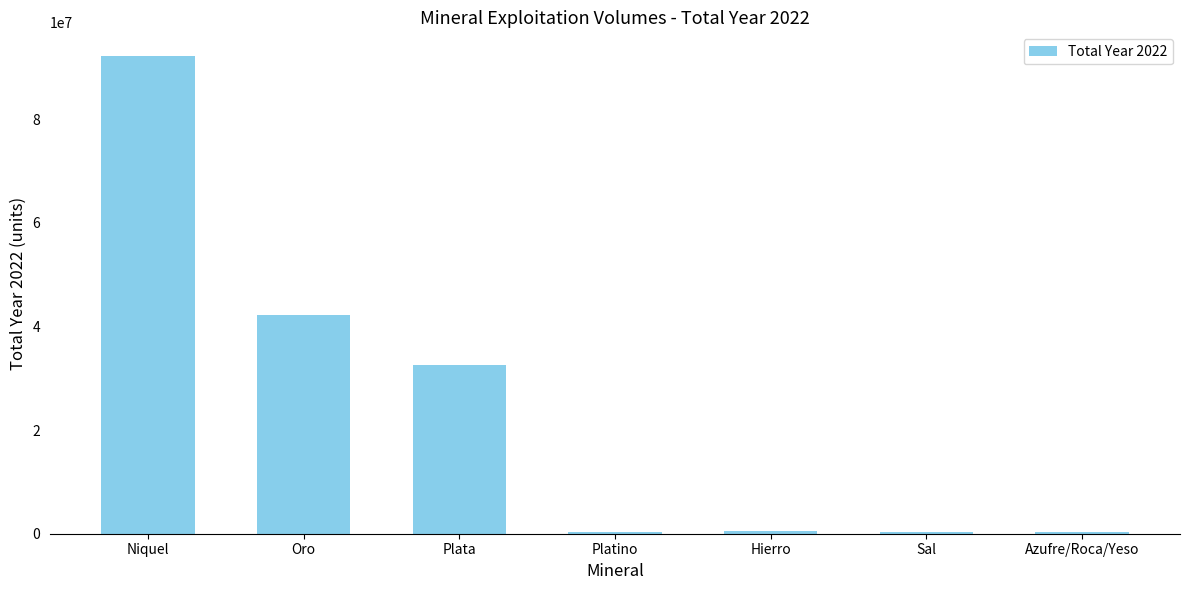

Which category has the highest value across all series?

Niquel